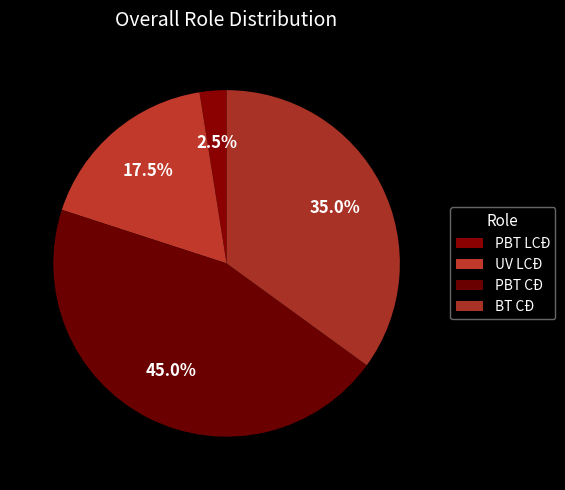

Count the number of slices in the pie.

4